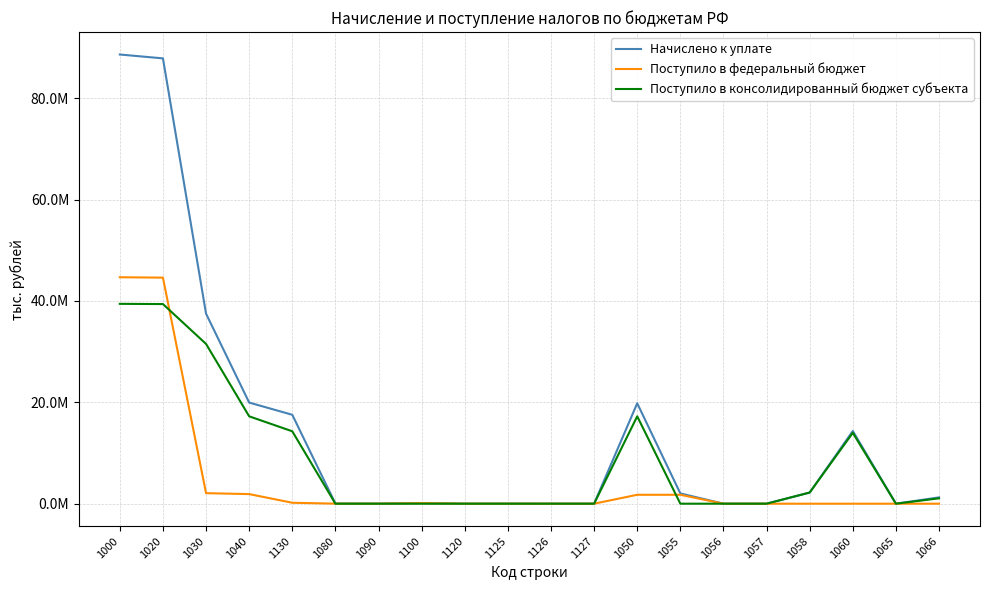

Does the chart display data point markers on the line(s)?

No